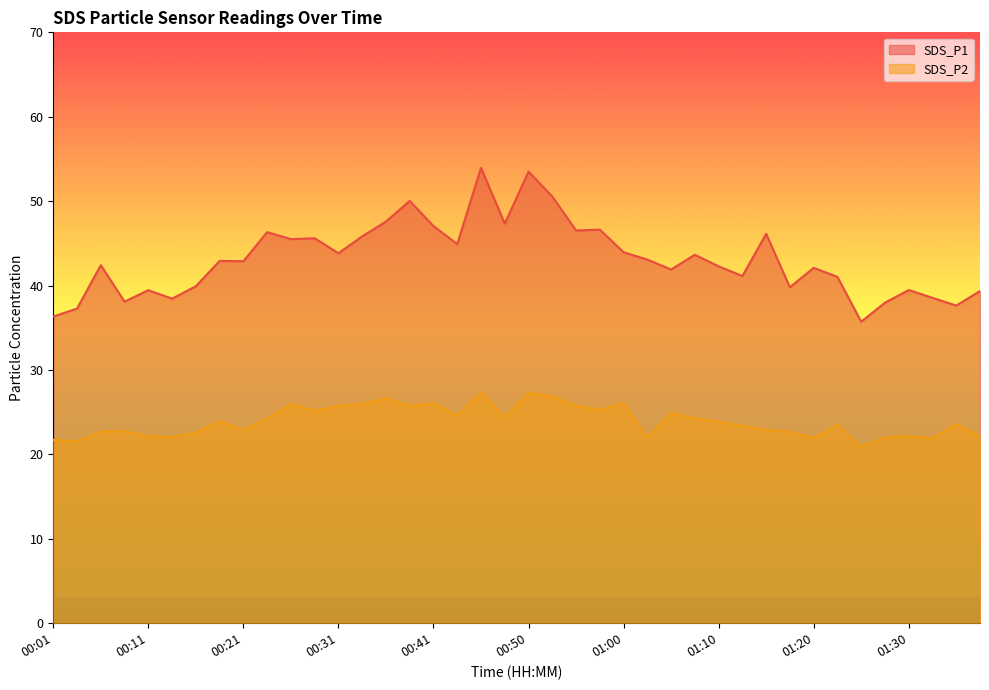

What position from the right is 00:41?

24